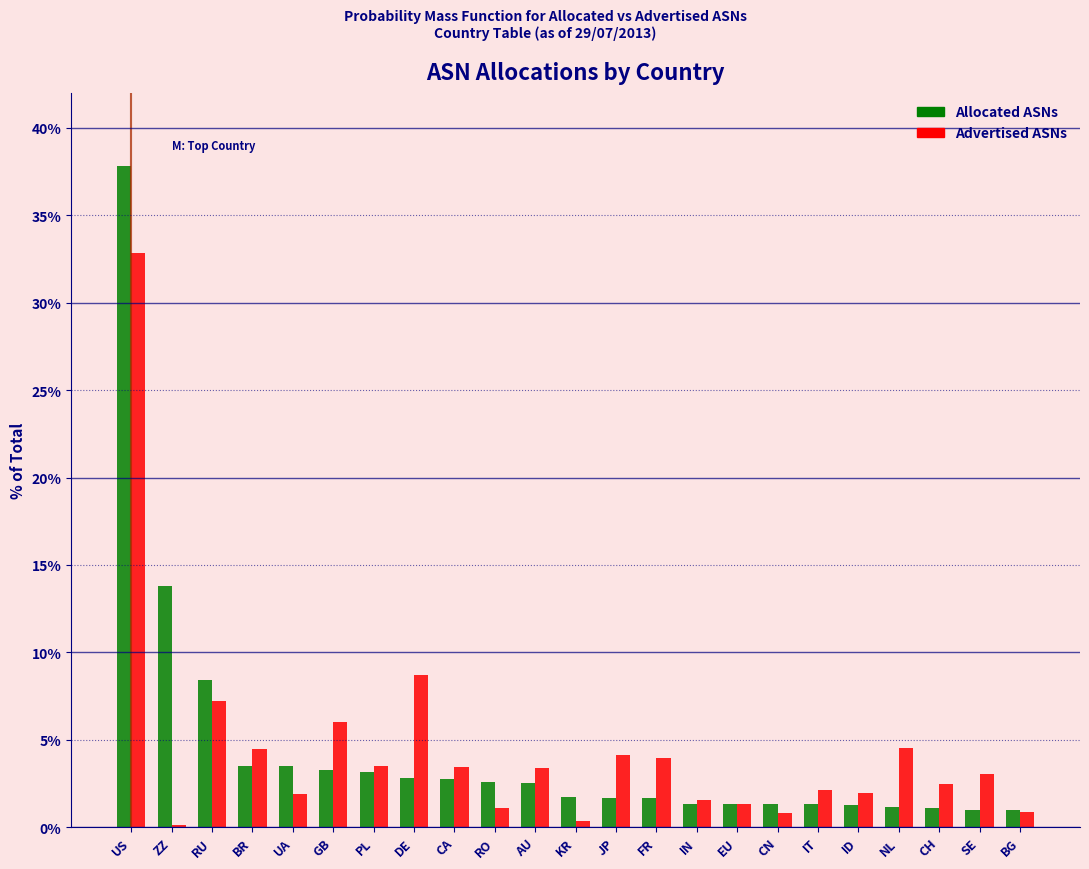

Rank the series by their maximum value, from lowest to highest.

Advertised ASNs, Allocated ASNs